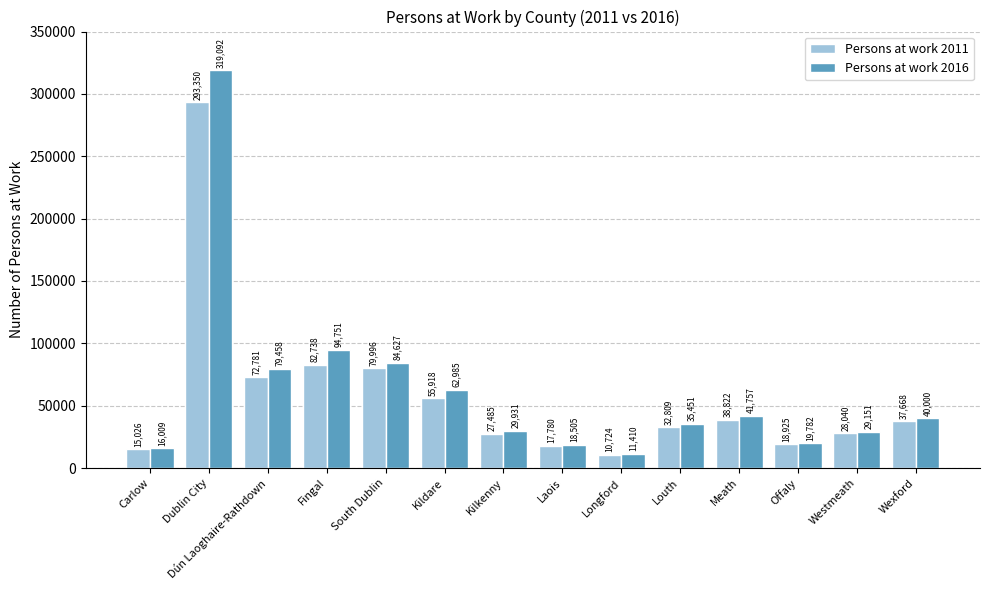

Is the value of Persons at work 2011 at South Dublin greater than the value of Persons at work 2016 at Dublin City?

No